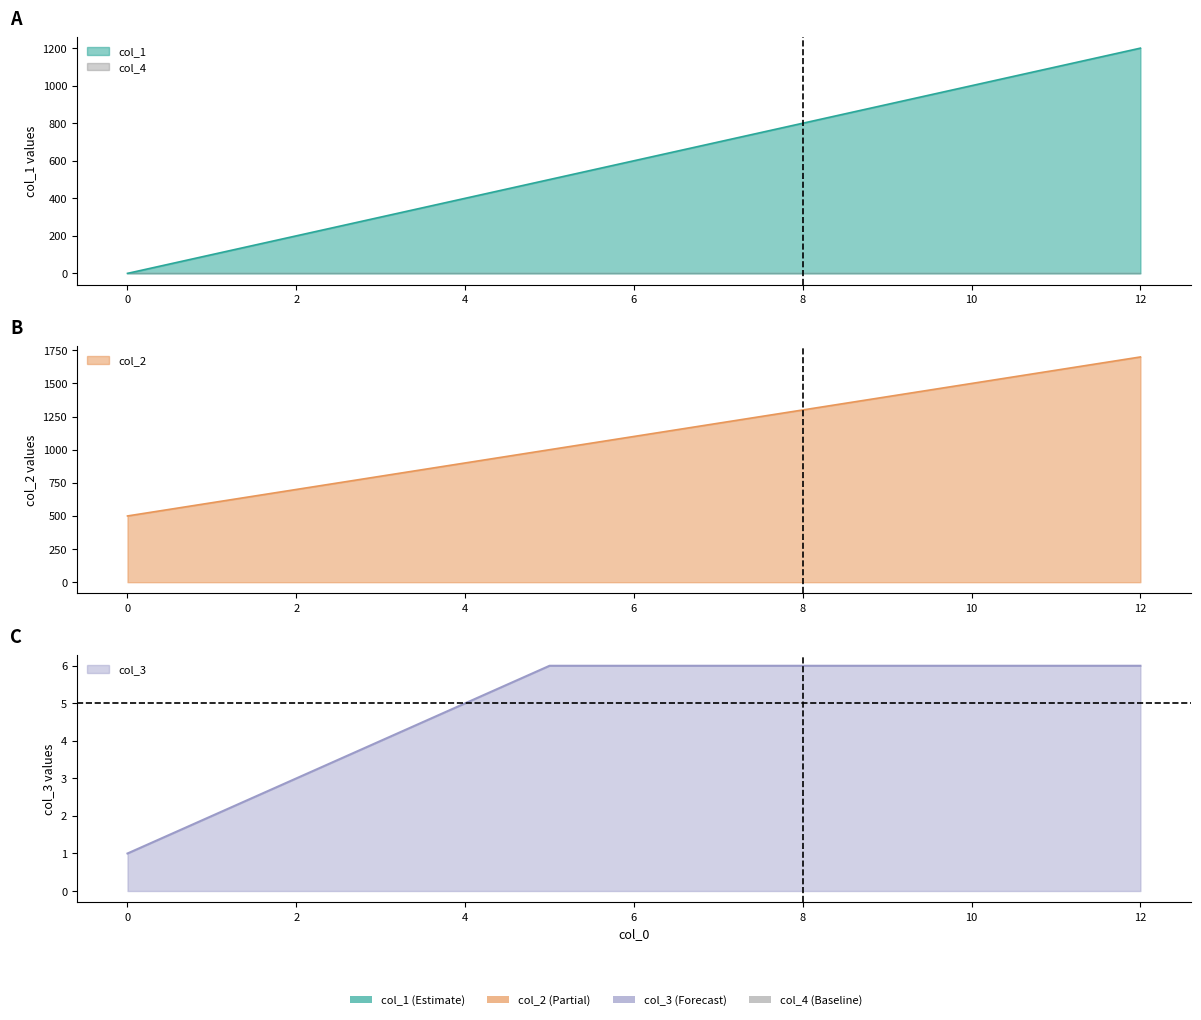

True or false: col_1 has a value of 707 at 5.

False